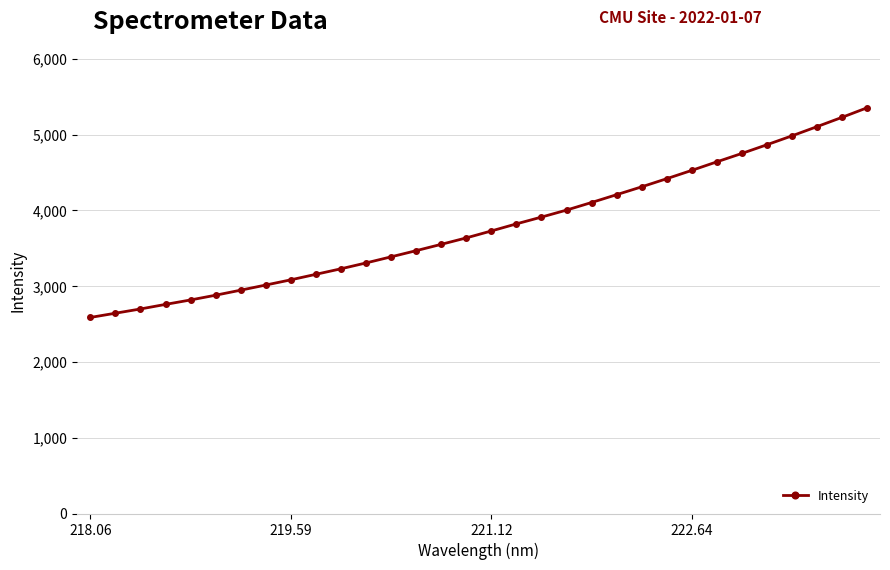

What is the difference between the maximum and minimum values?

2766.0